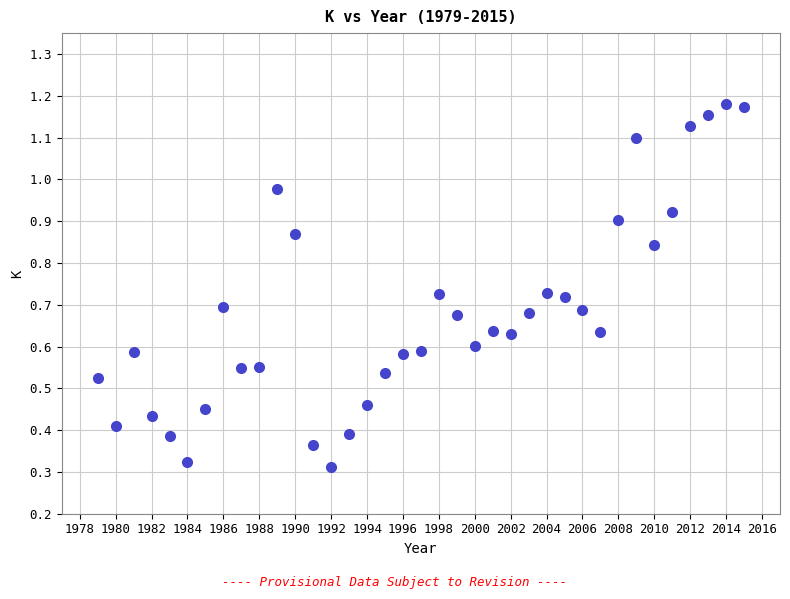

What is the range of X values (max minus min)?

36.0